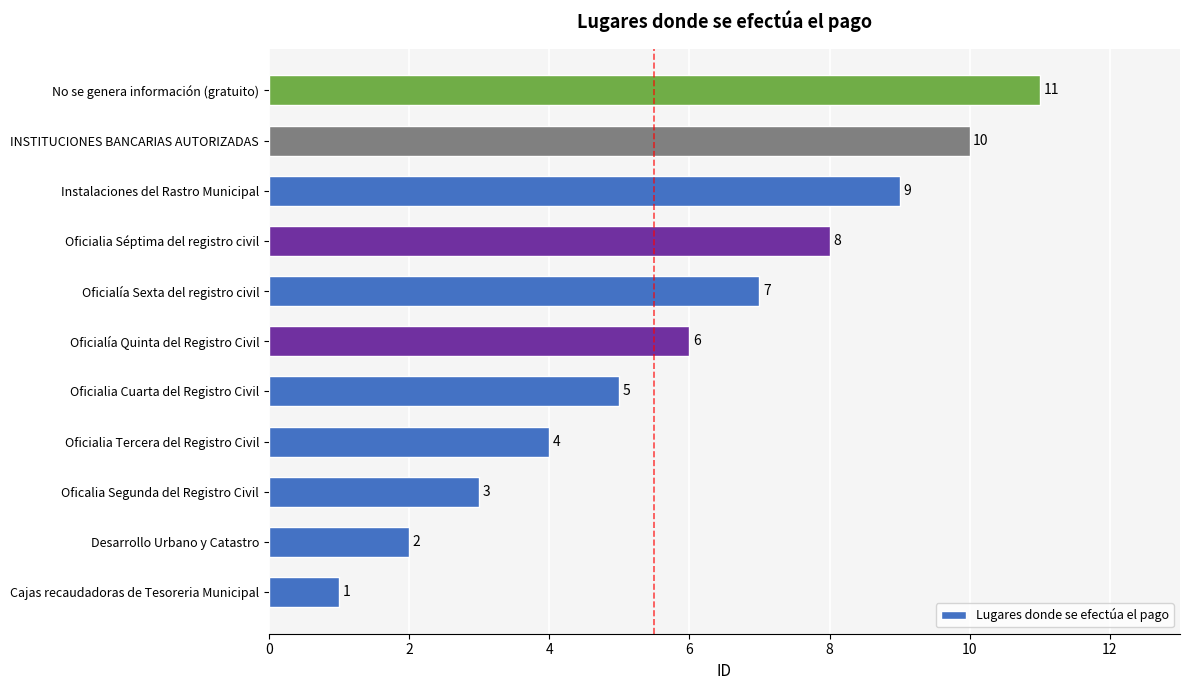

Is it true that the value at Instalaciones del Rastro Municipal is 9?

True